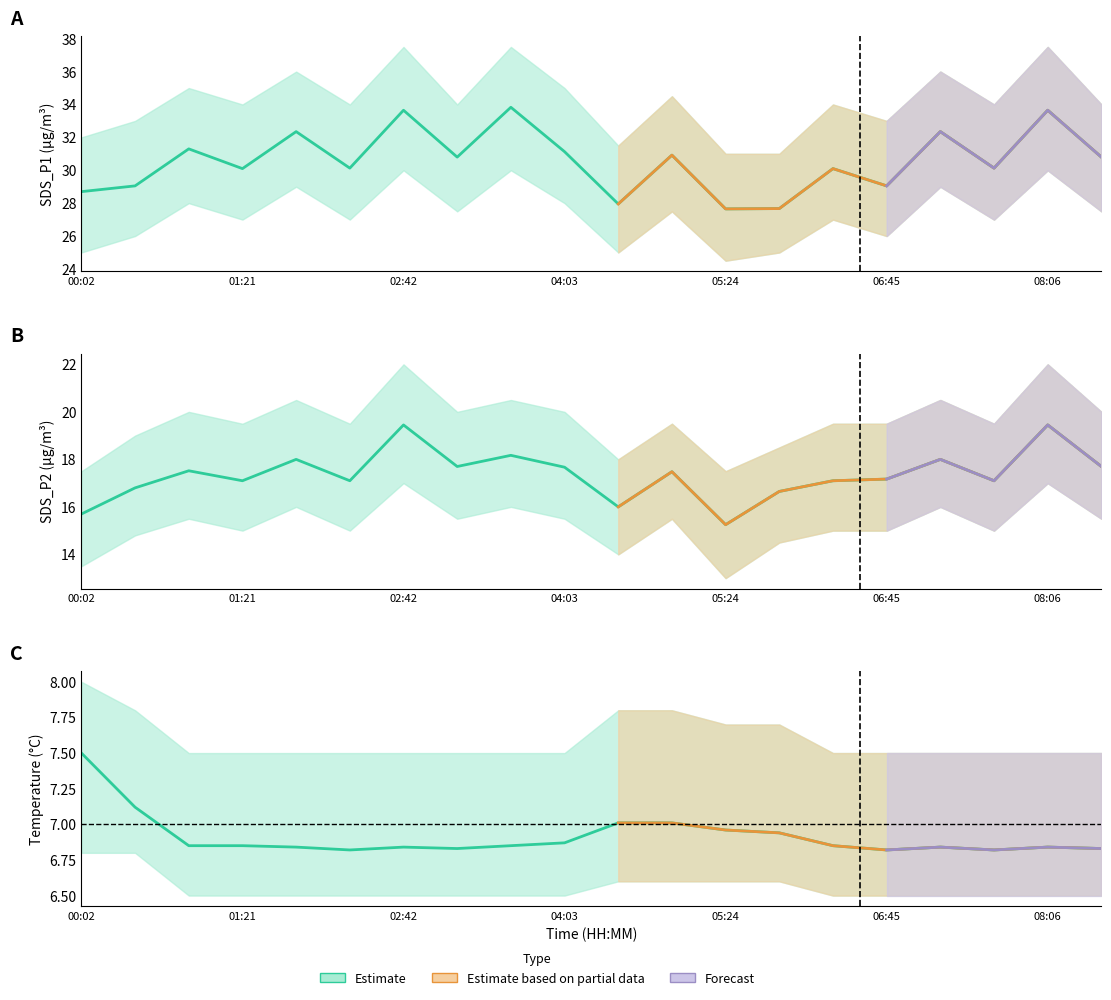

Which series has the largest range (max minus min)?

SDS_P1